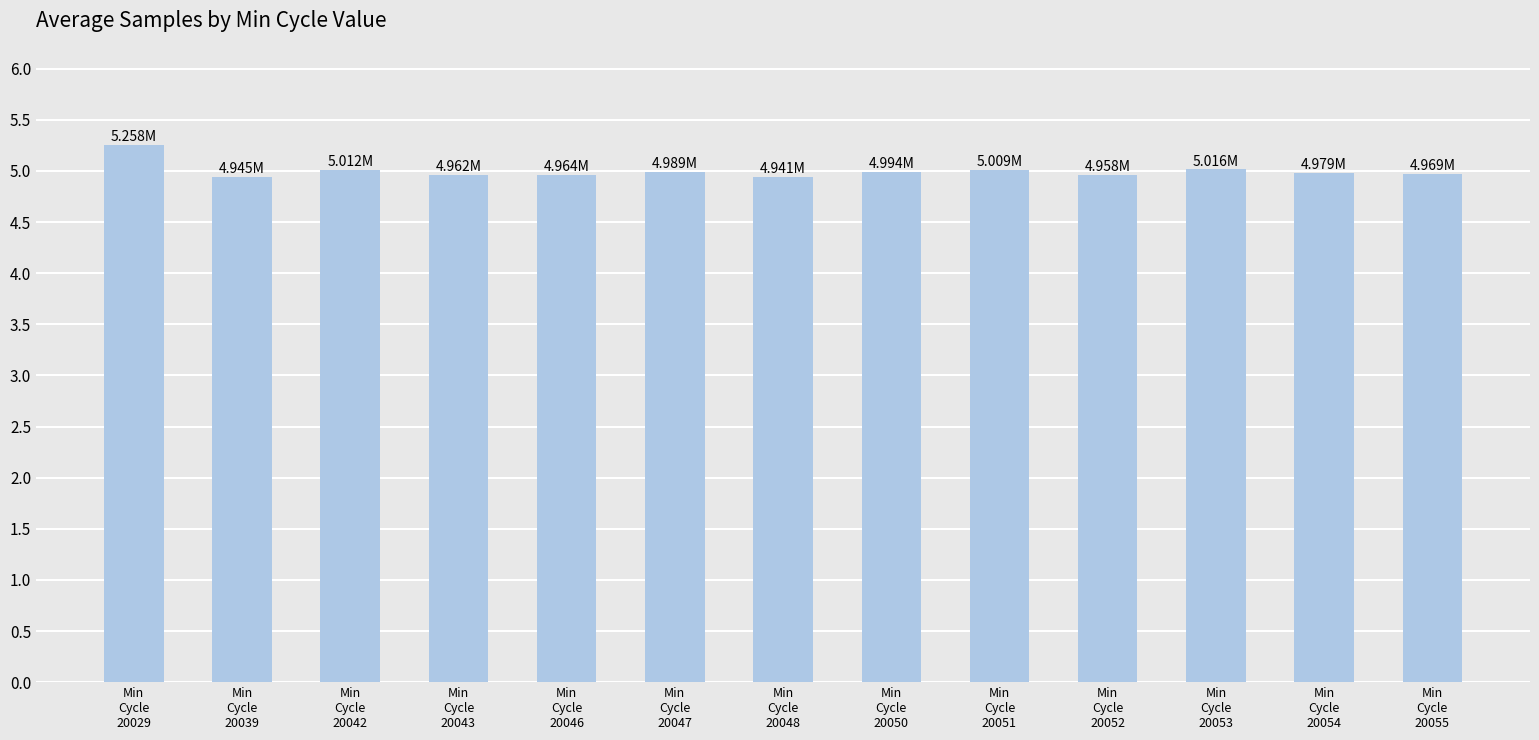

What is the average value?

5.0